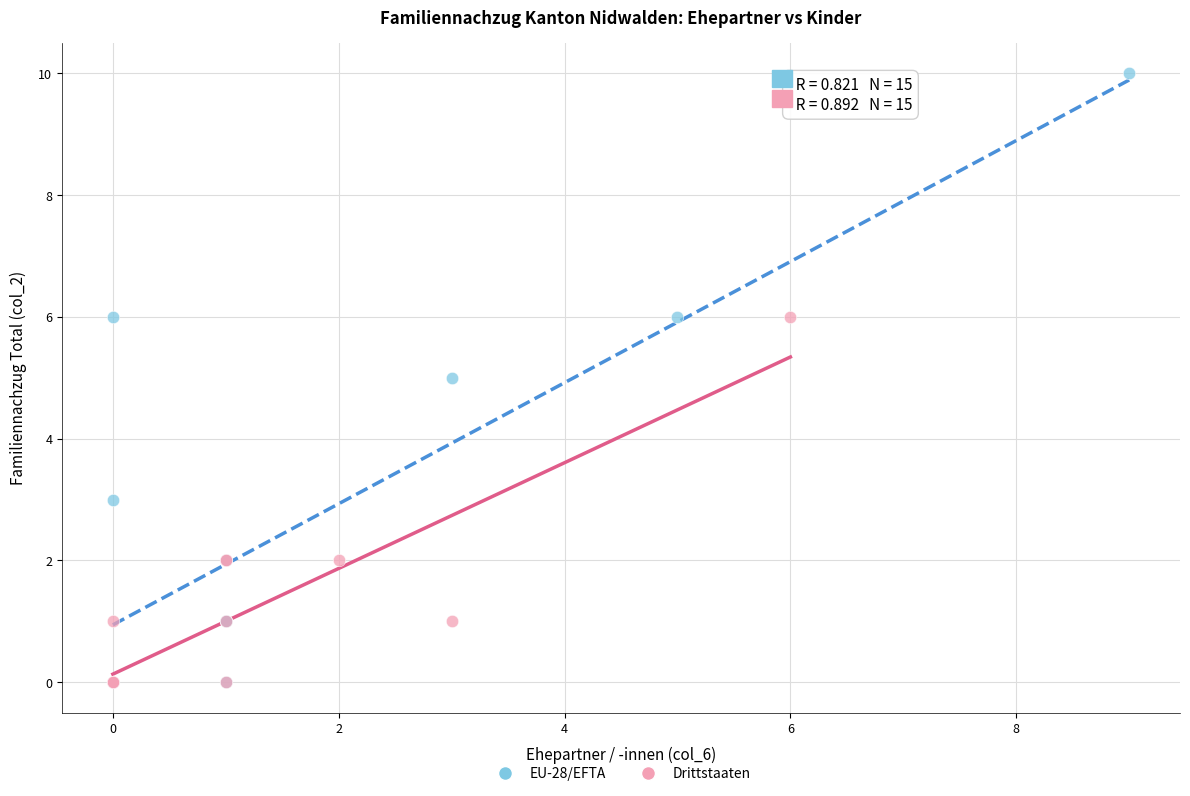

Which series has the largest Y range (max minus min)?

EU-28/EFTA